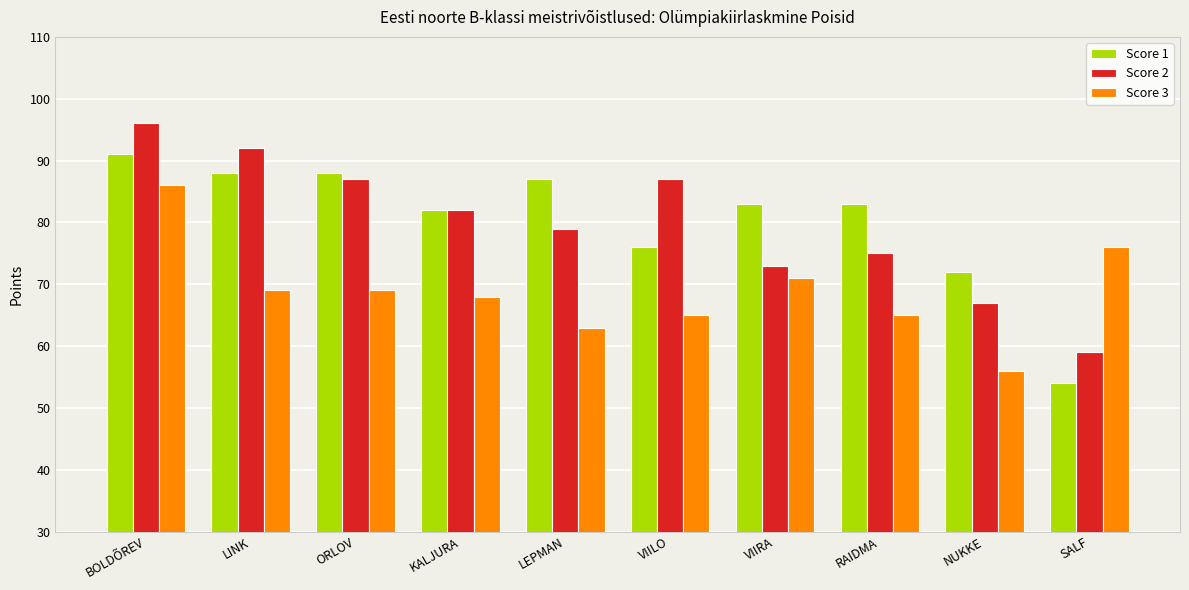

At SALF, list the series in order from smallest to largest.

Score 1, Score 2, Score 3